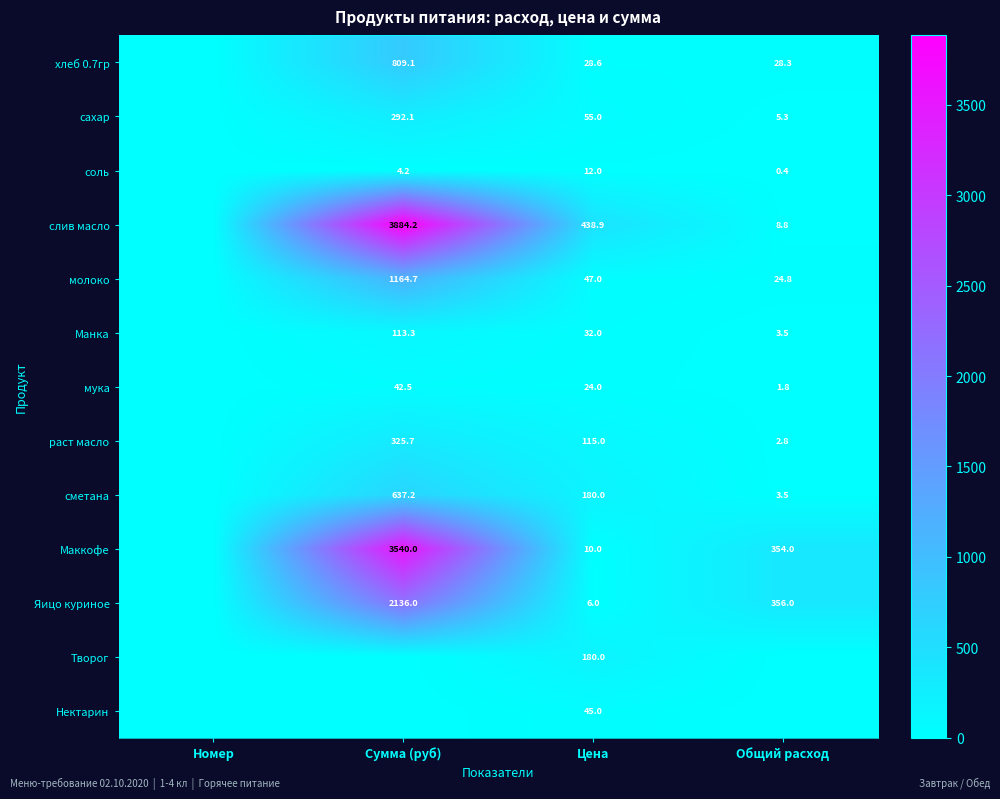

Is it true that соль equals 4.2 at Сумма (руб)?

True